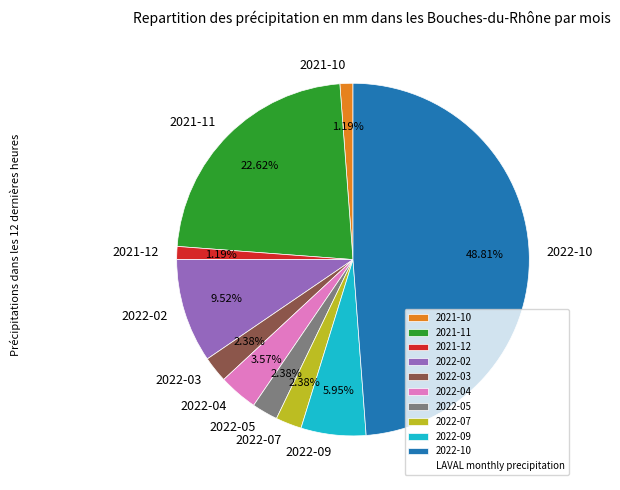

Does 2022-07 account for over 50% of the chart?

No